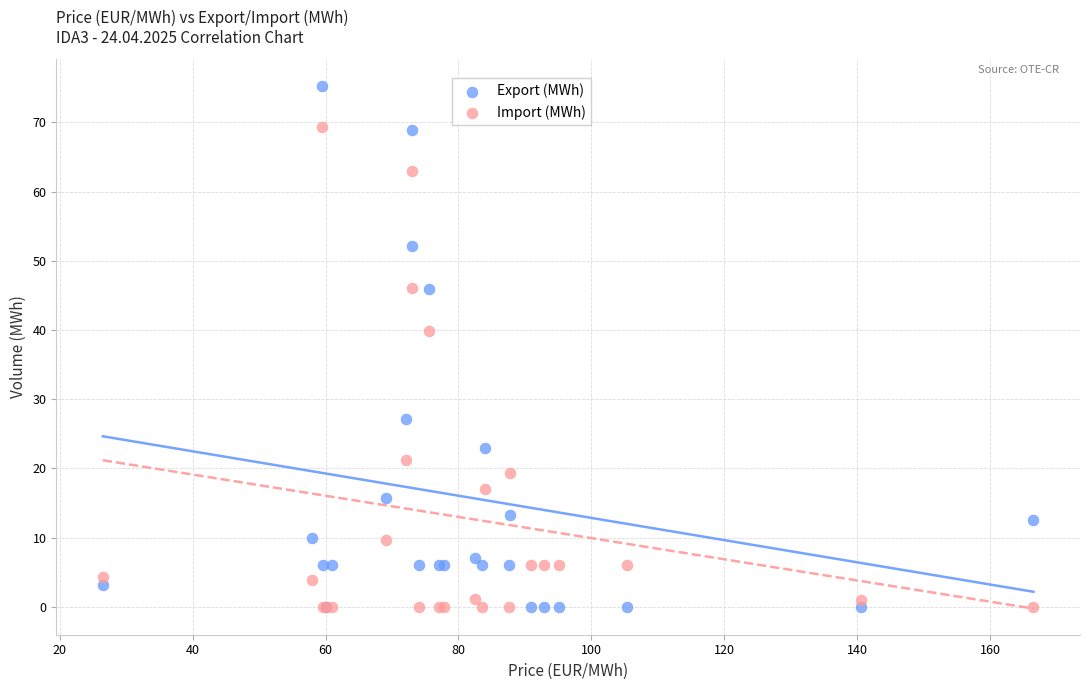

In the Import (MWh) series, what Y value is closest to 34?

39.9